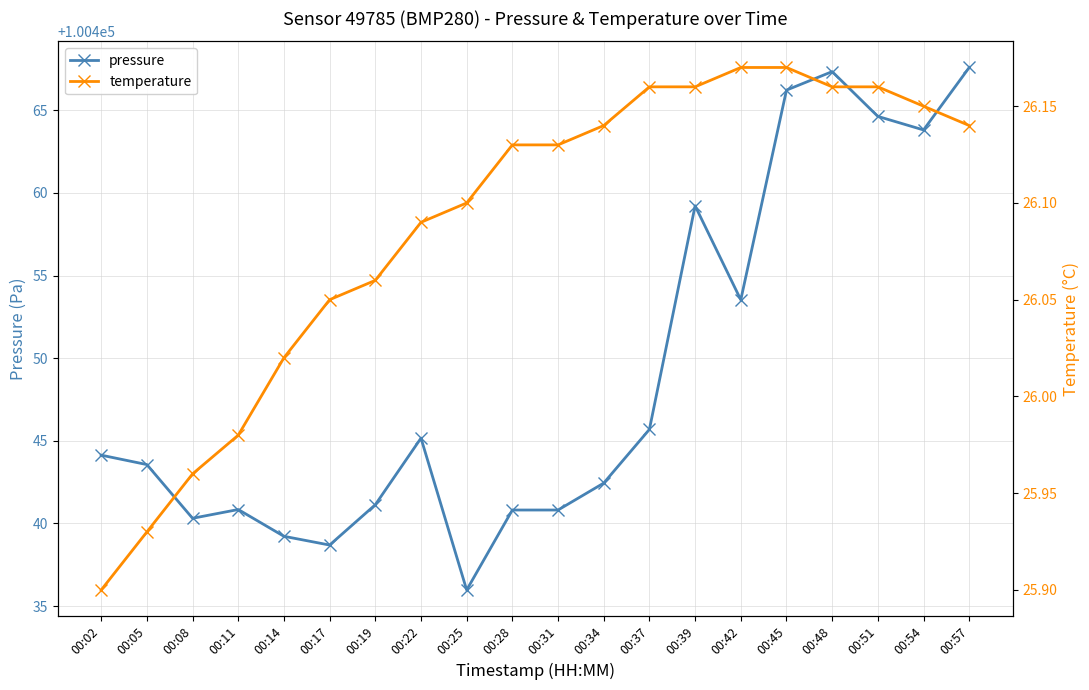

List the series in order of their peak value, highest first.

pressure, temperature